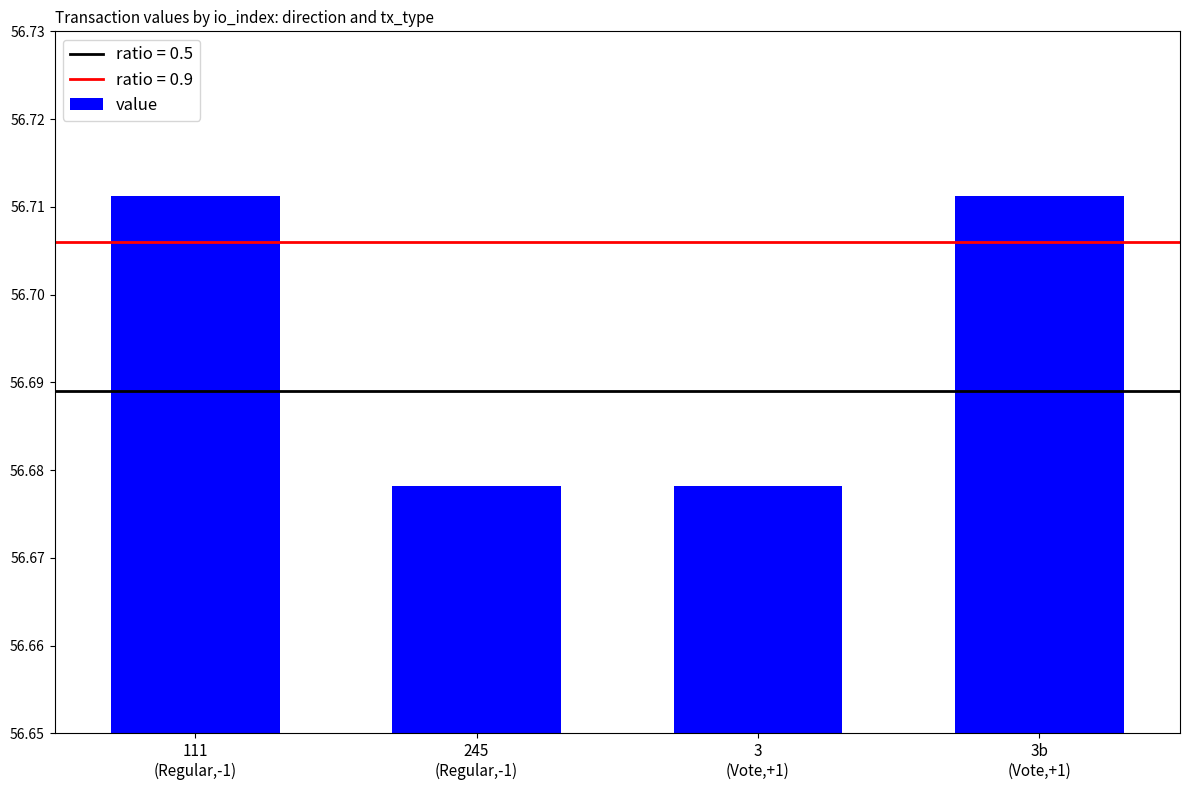

Does the chart contain stacked bars?

No